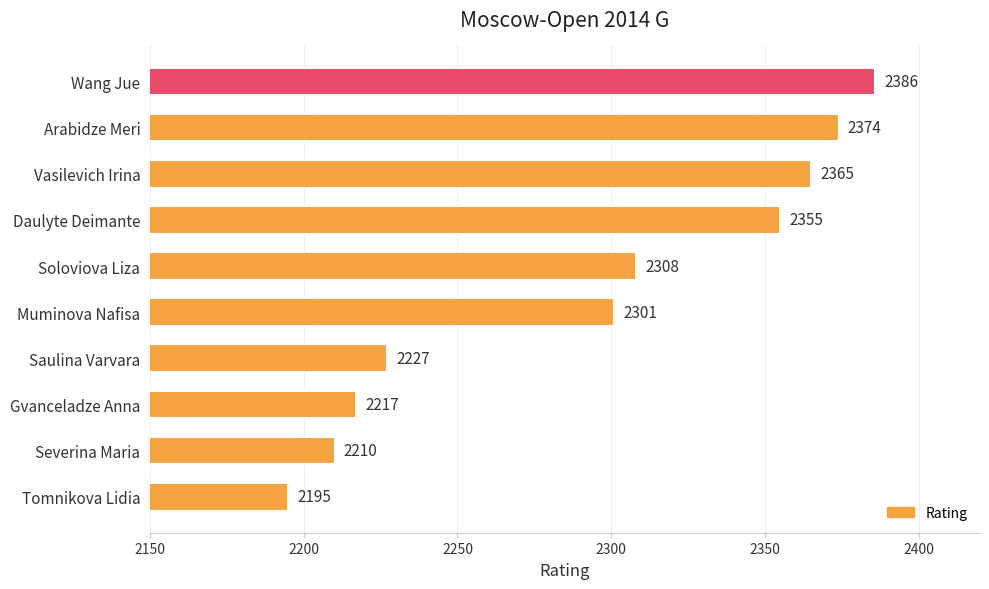

True or false: the data shows 2301 at Muminova Nafisa.

True